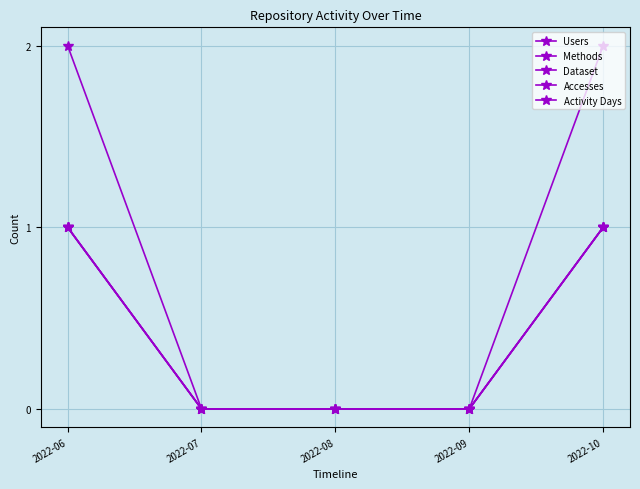

Is it true that Dataset equals 2 at 2022-10?

False